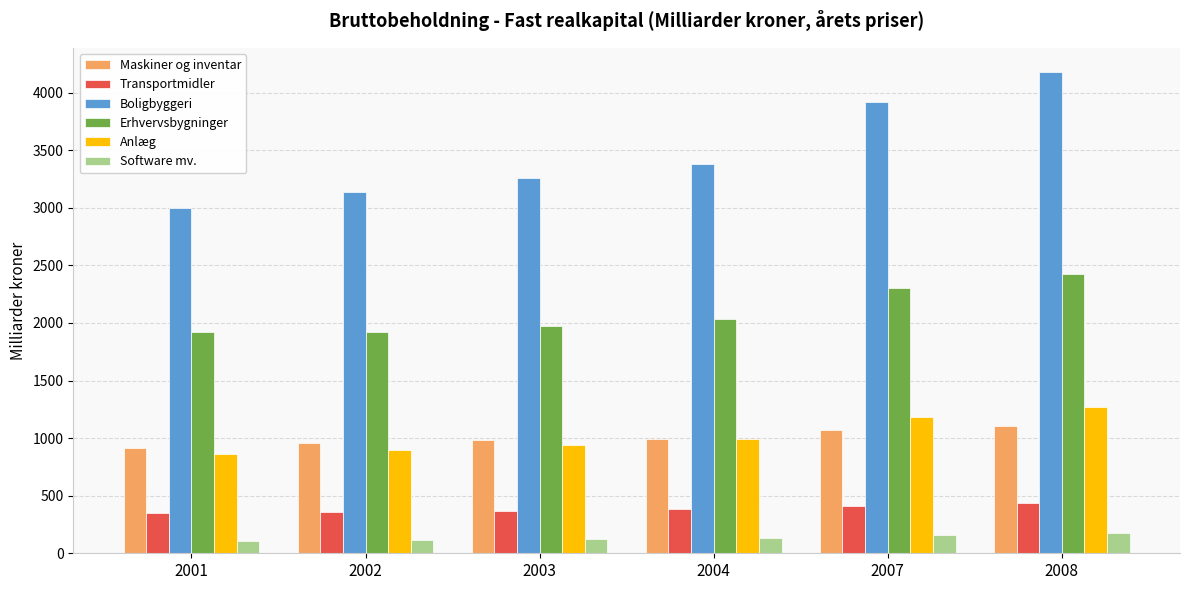

What is the sum of the Anlæg values at 2003 and 2007?

2121.3